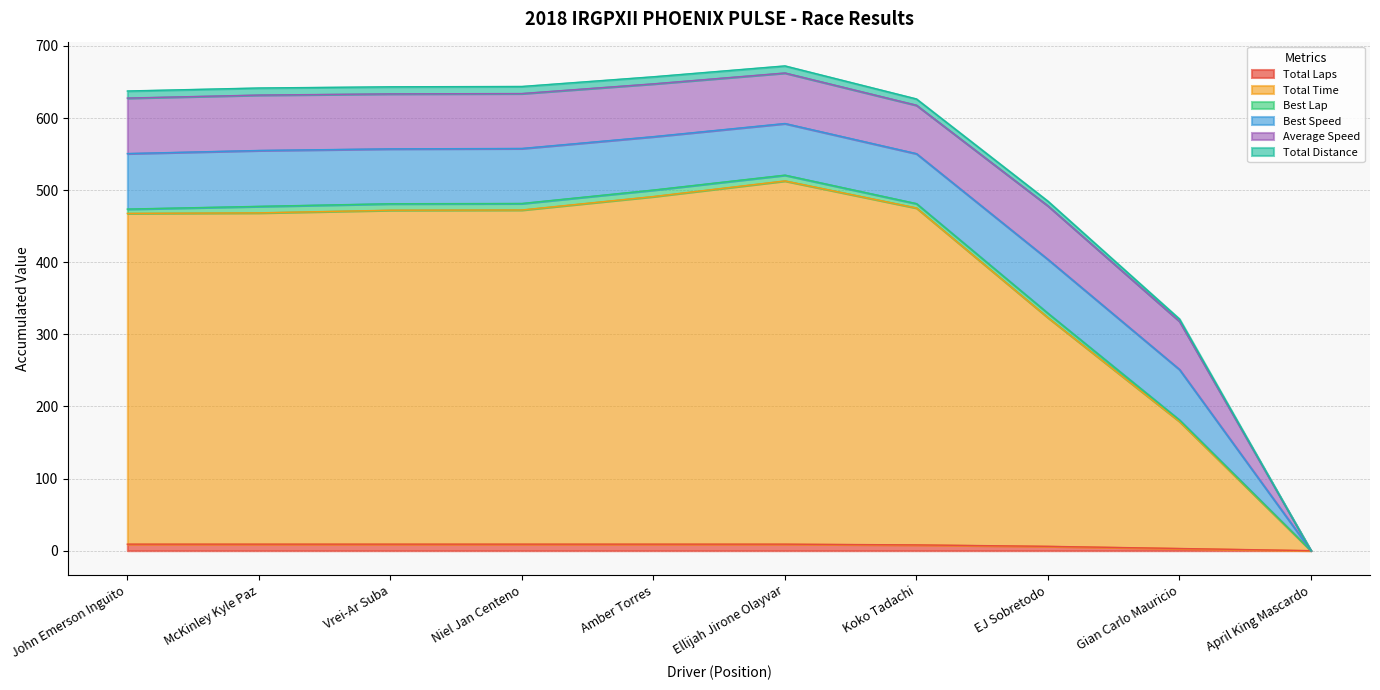

What is the value of the Total Time point at the 2nd from the left?

468.6